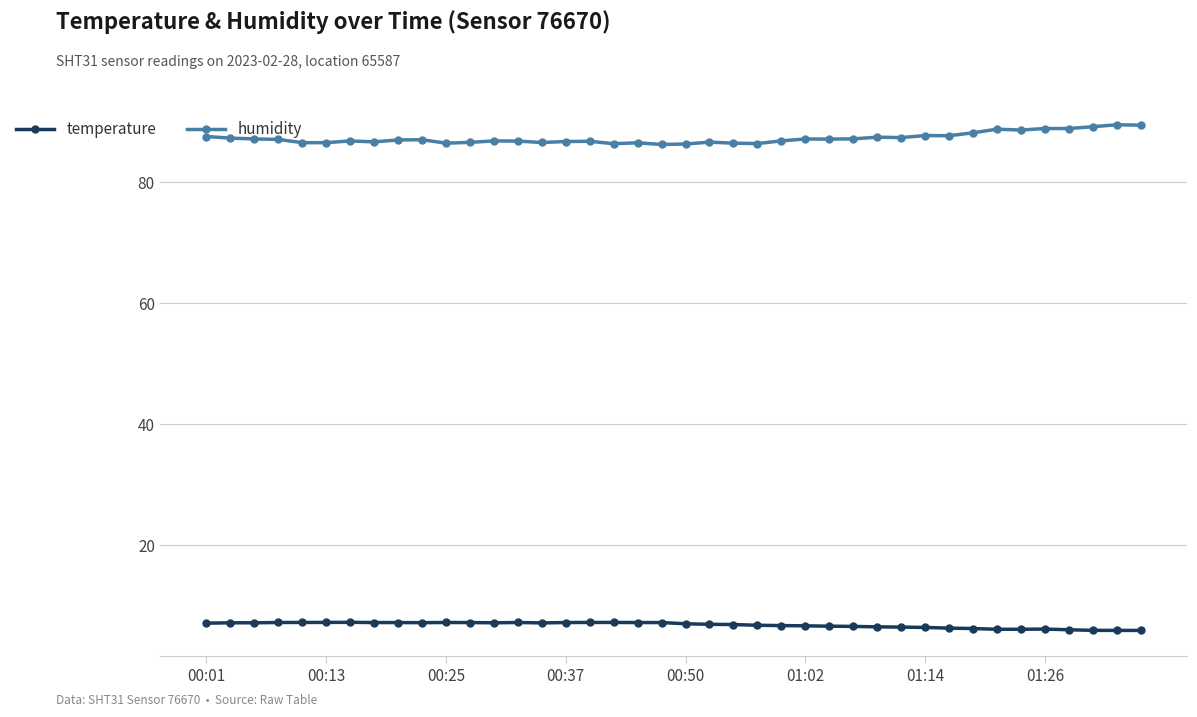

List the series in order of their overall mean, lowest first.

temperature, humidity